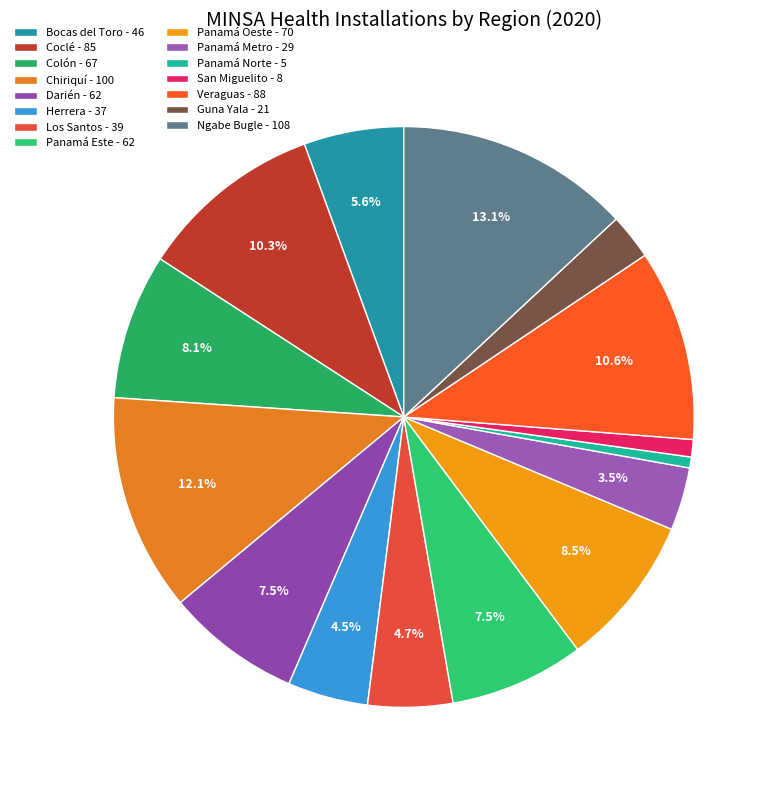

How many segments does this pie chart have?

15